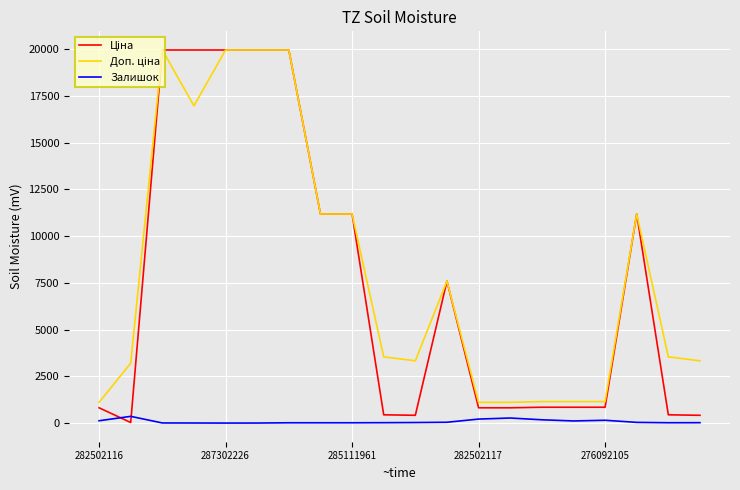

Where does the Залишок series first go above 30?

282502116